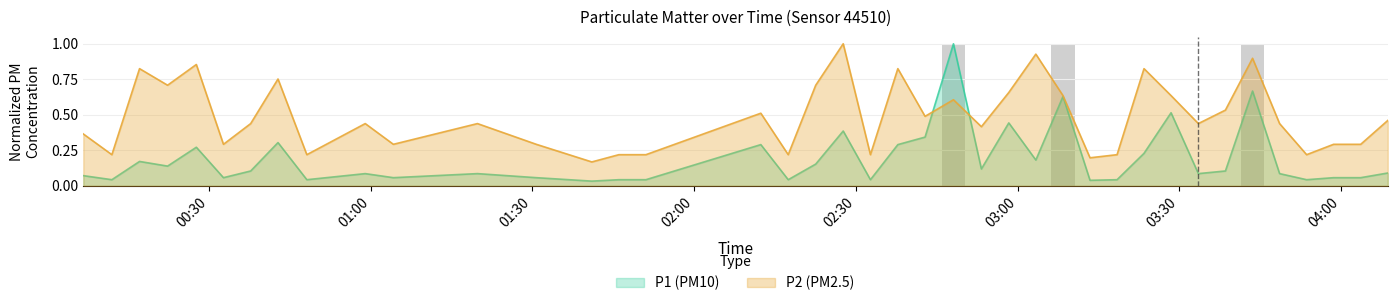

What is the value of the P1 bar at the 11th from the left?

0.1